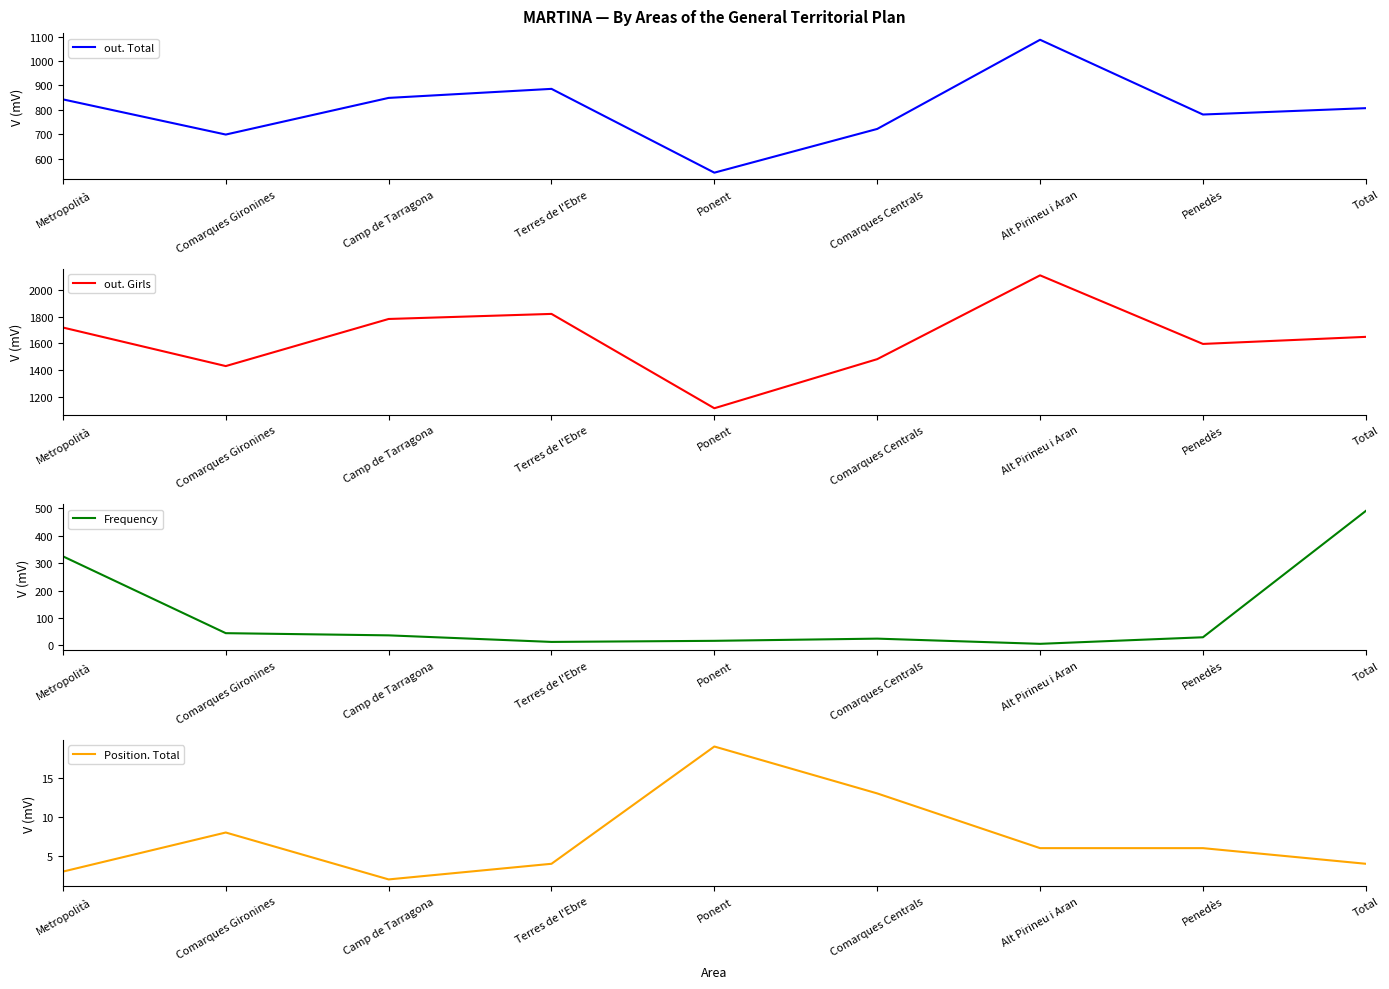

What are all the series names shown in the legend?

out. Total, out. Girls, Frequency, Position. Total